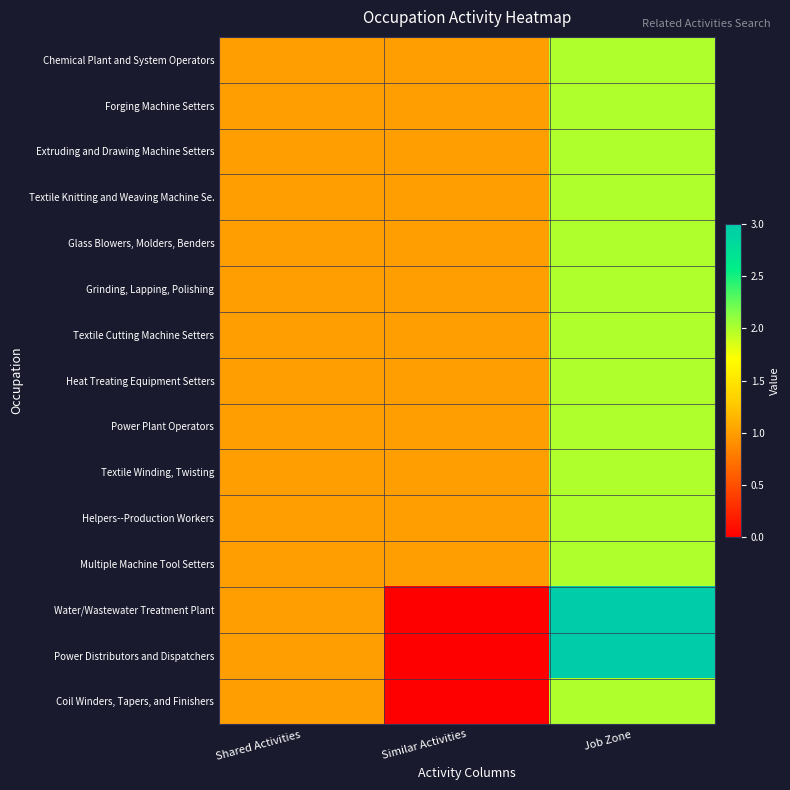

Which has a higher value, Job Zone or Shared Activities?

Job Zone